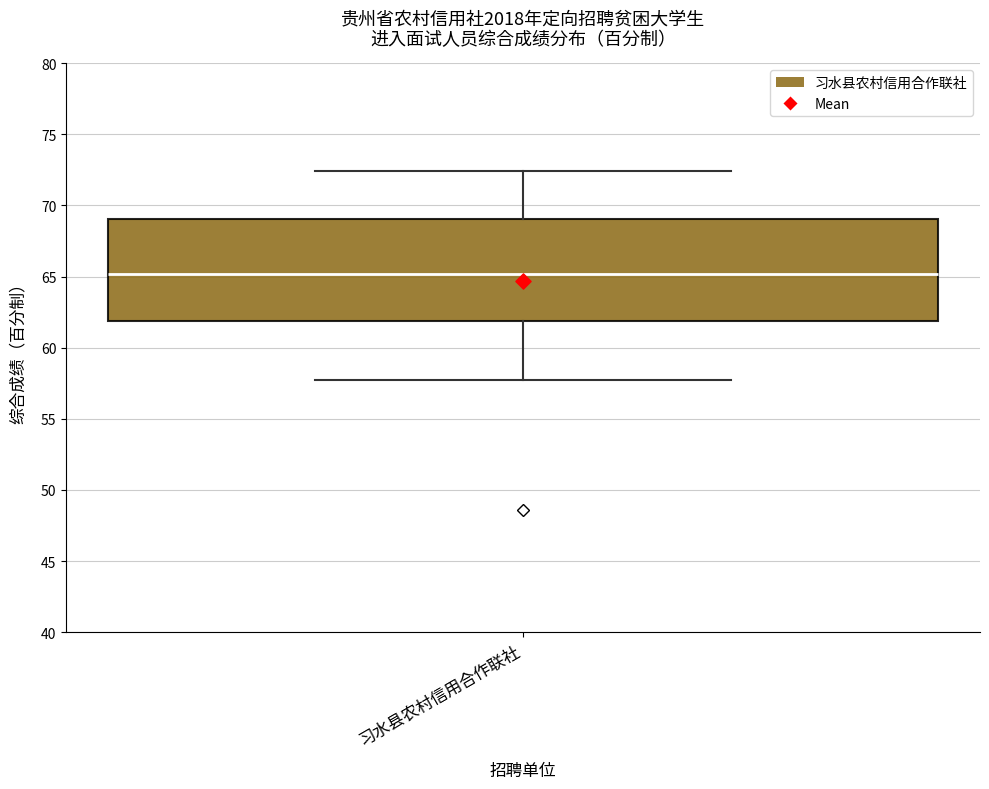

Read this box plot against the y-axis: the position of the median line, the range covered by the box, and the ends of both whiskers. The values are not printed on the chart, so give them approximately, as read against the axis.

median 65.0, box 62.0 to 69.0, whiskers 57.5 to 72.5